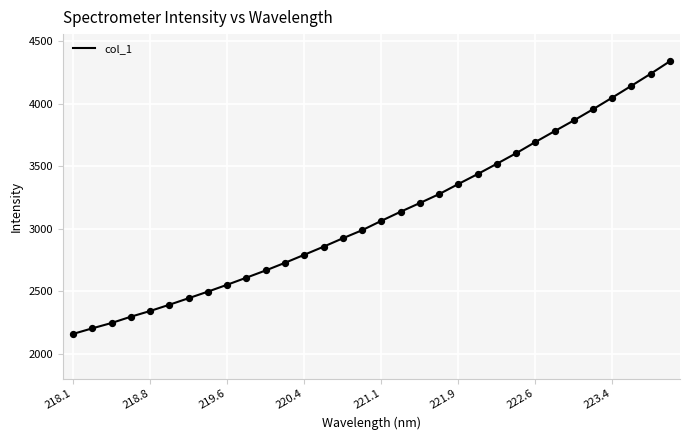

What is the difference between the maximum and minimum values?

2180.8